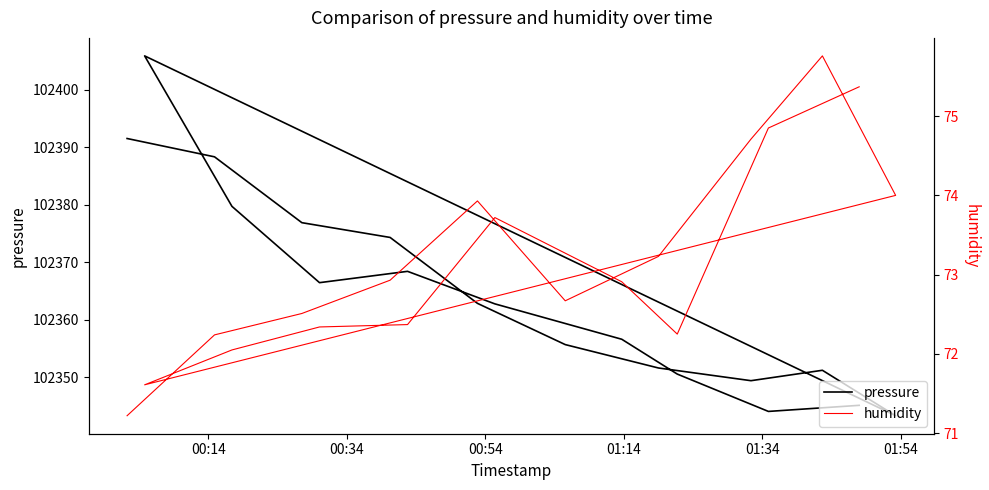

Reading left to right, list all the values displayed in this chart.

pressure: 102391.5	102388.3	102376.9	102374.3	102362.8	102355.7	102351.6	102349.4	102351.2	102343.3	102405.9	102379.7	102366.4	102368.4	102362.8	102356.6	102350.5	102344.0	102345.1
humidity: 71.2	72.2	72.5	72.9	73.9	72.7	73.2	74.7	75.8	74.0	71.6	72.0	72.3	72.4	73.7	72.9	72.2	74.8	75.4